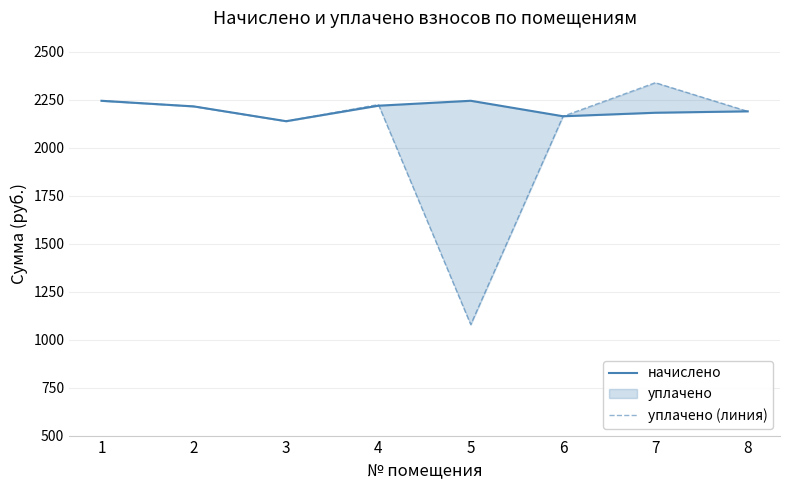

Reading left to right, list all the values displayed in this chart.

начислено: 1=2243.6	2=2214.3	3=2137.3	4=2217.9	5=2243.6	6=2162.9	7=2181.3	8=2188.6
уплачено (линия): 1=2243.6	2=2214.3	3=2137.3	4=2223.8	5=1077.8	6=2162.9	7=2337.7	8=2188.6